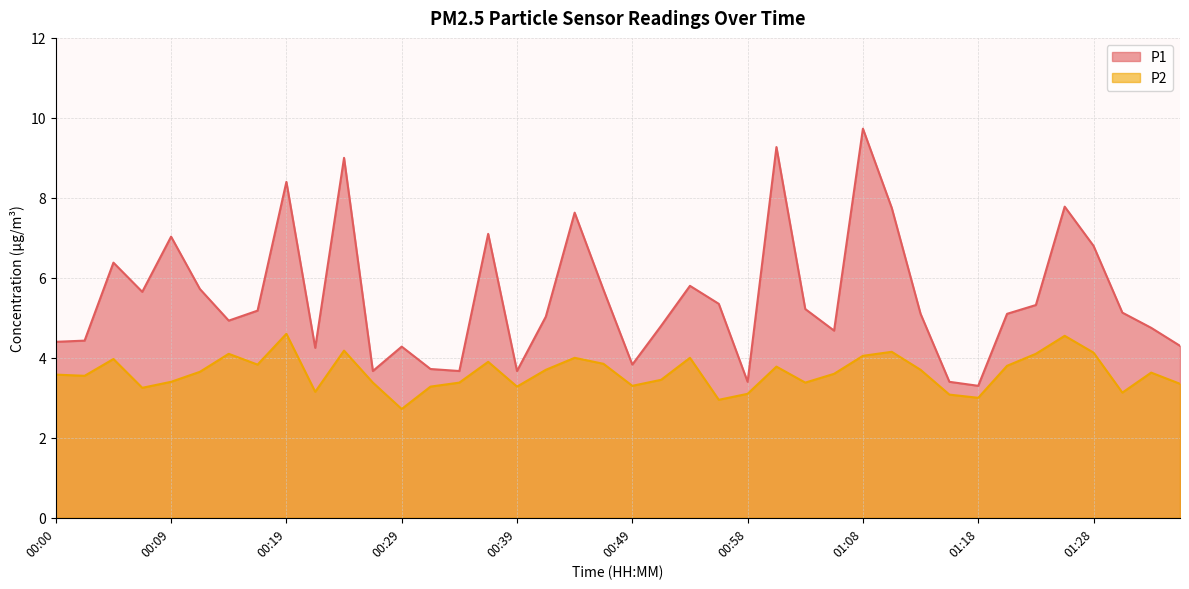

What is the smallest value displayed?

2.7